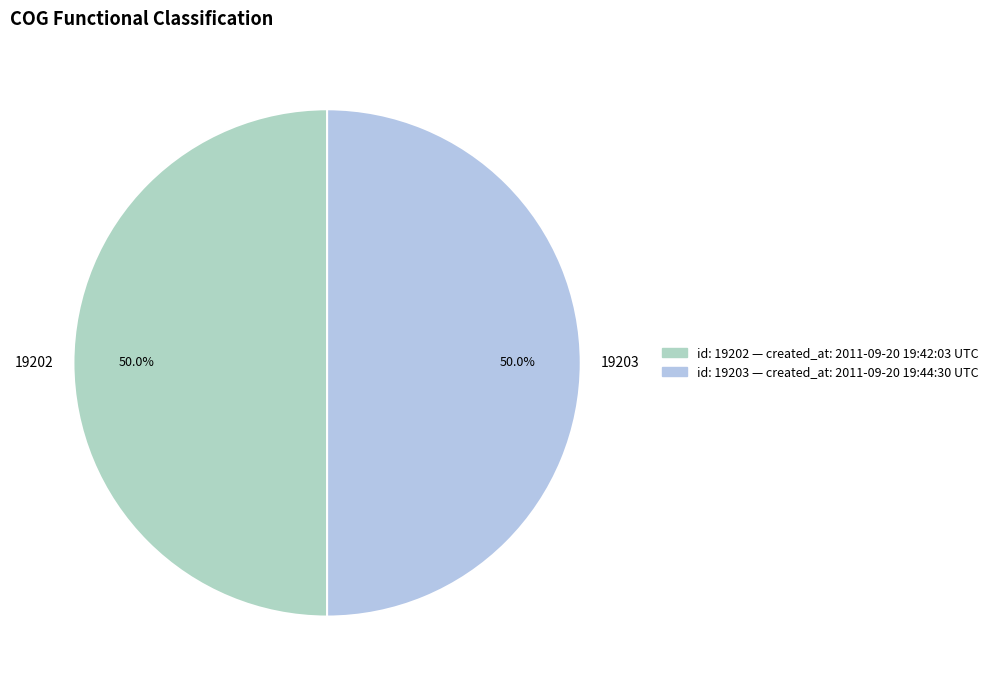

What is the ratio of the value at 19203 to the value at 19202?

1.0